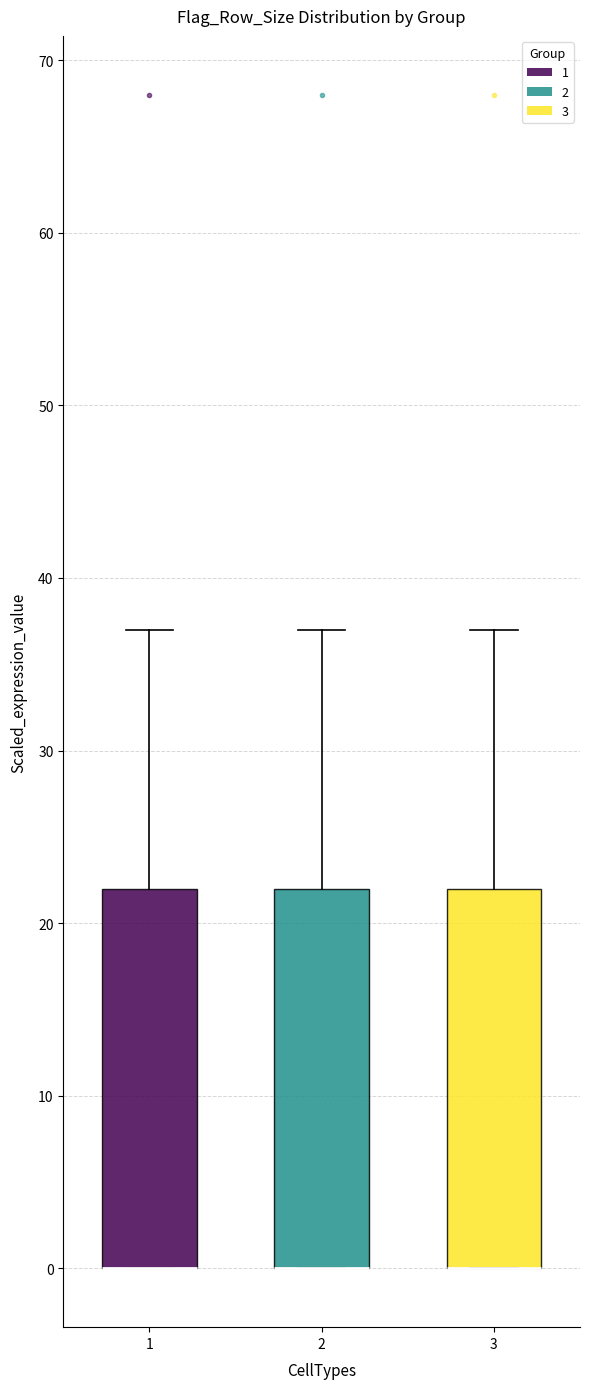

Where does the upper whisker of the box at x = 2 end on the y-axis? The values are not printed on the chart, so give them approximately, as read against the axis.

37